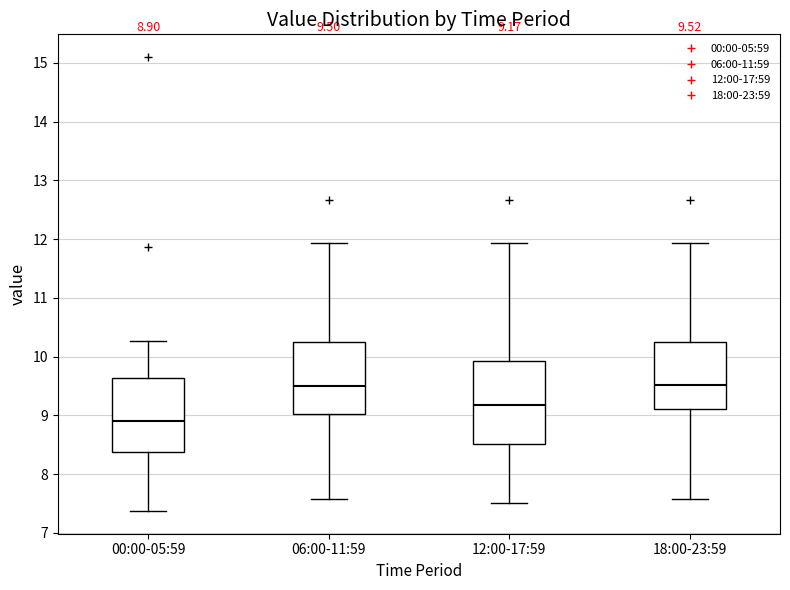

Which box is the tallest, from its lower edge to its upper edge?

12:00-17:59